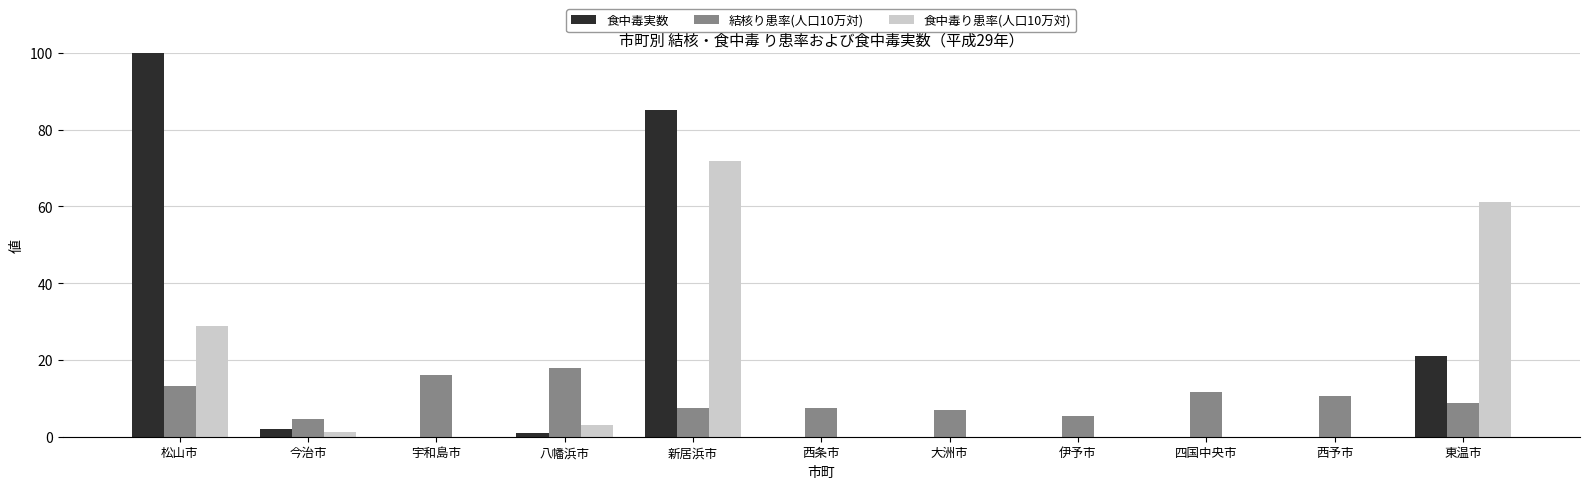

The value of 食中毒実数 at 新居浜市 is 41.0. True or false?

False